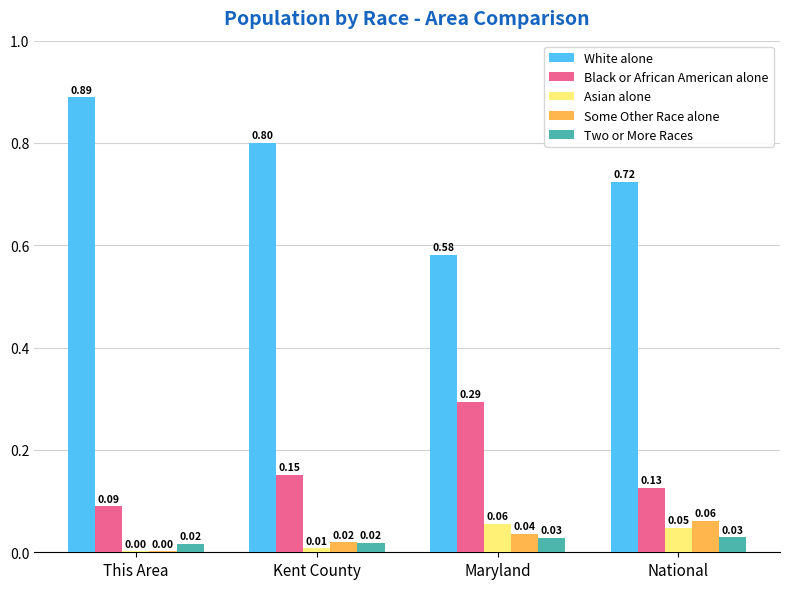

At which category does the chart reach its peak across all series?

This Area